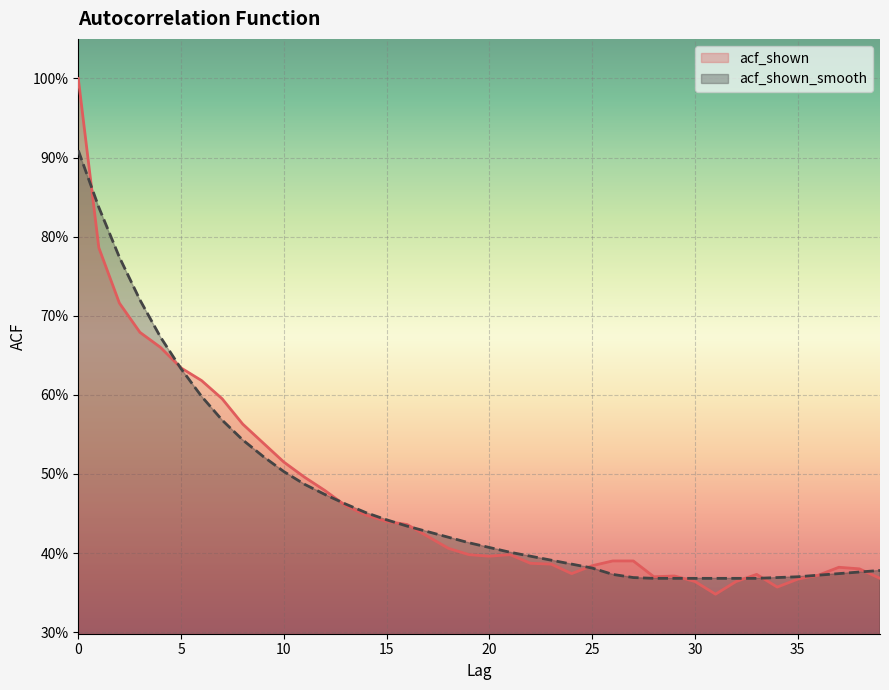

Rank the categories by acf_shown_smooth value from lowest to highest.

28, 29, 30, 31, 32, 33, 27, 34, 35, 36, 26, 37, 38, 39, 25, 24, 23, 22, 21, 20, 19, 18, 17, 16, 15, 14, 13, 12, 11, 10, 9, 8, 7, 6, 5, 4, 3, 2, 1, 0